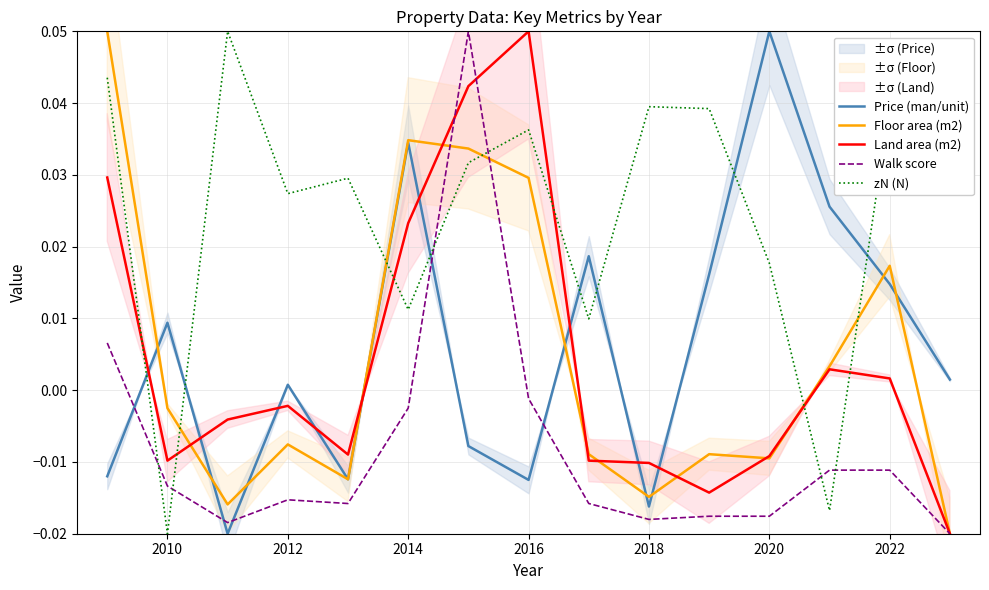

Which category has the lowest value in the zN (N) series?

2010